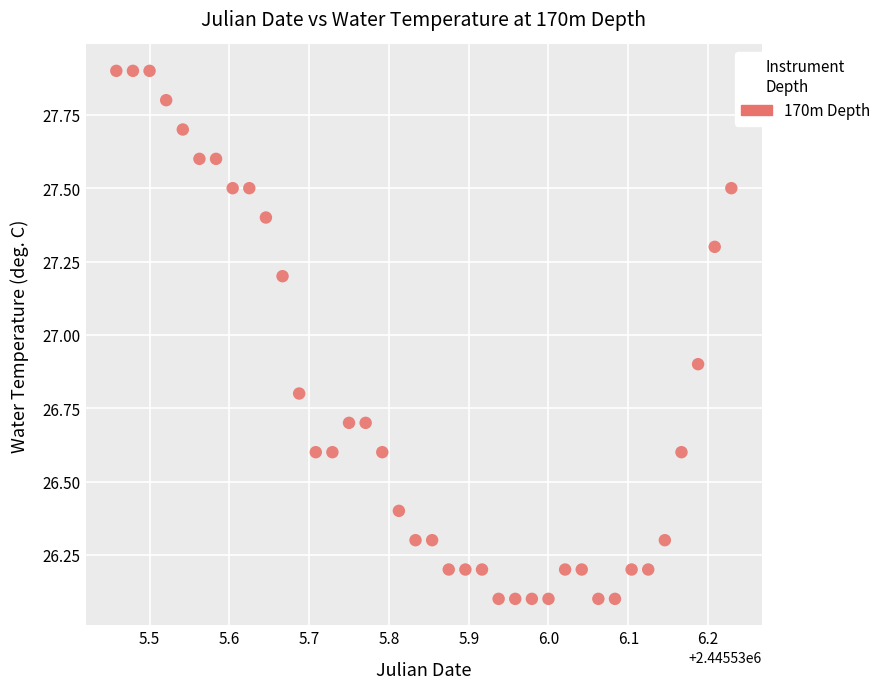

What Y value in the scatter plot is closest to 27?

26.9